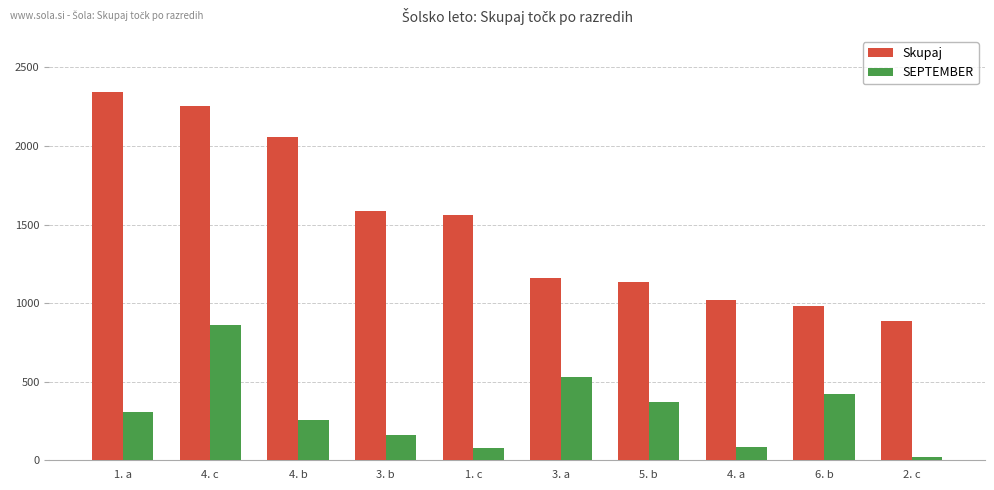

The value of Skupaj at 4. b is 2054. True or false?

True